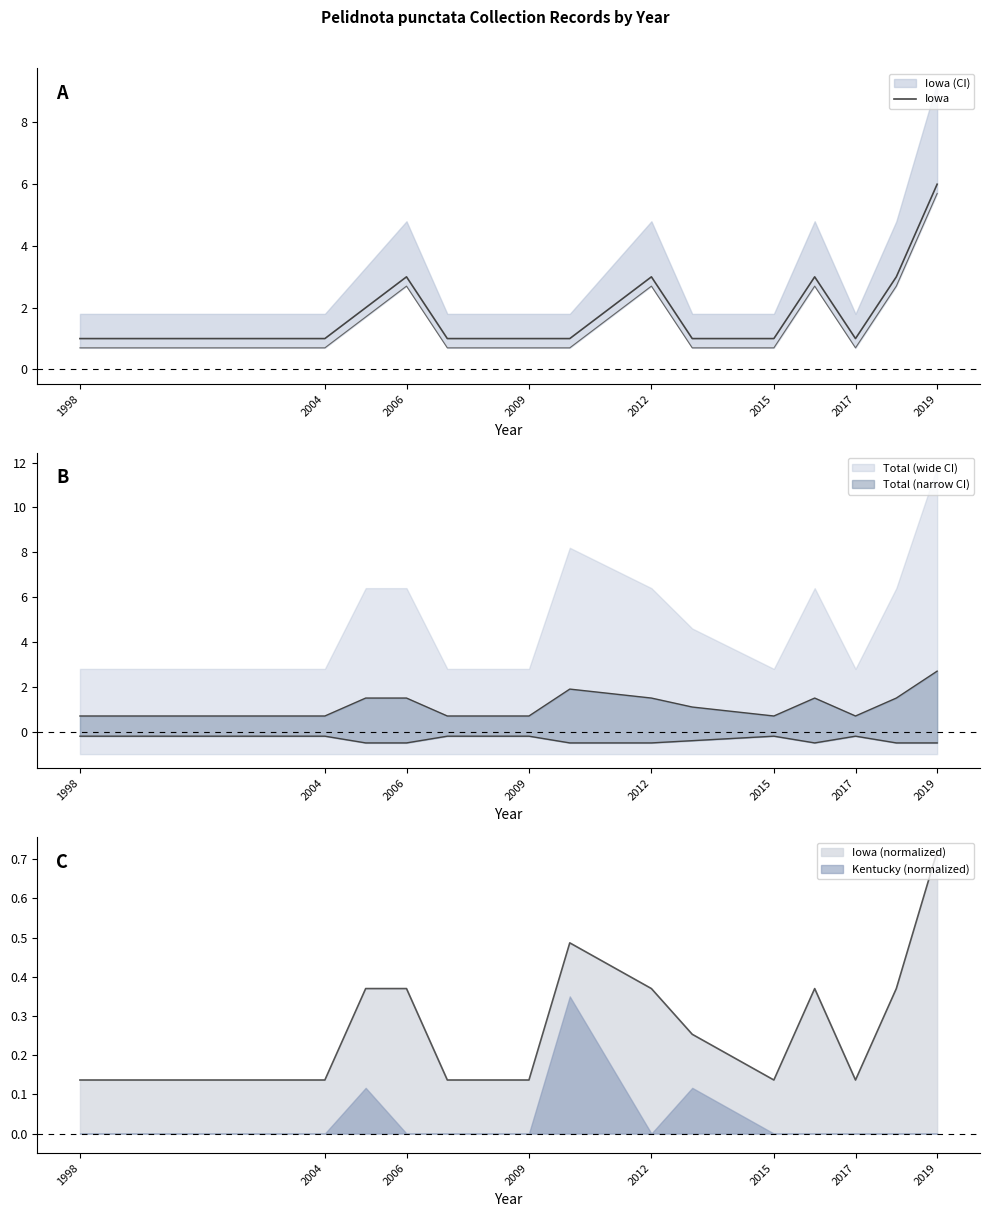

The Iowa (normalized) series shows 0.2 at 2017. True or false?

False